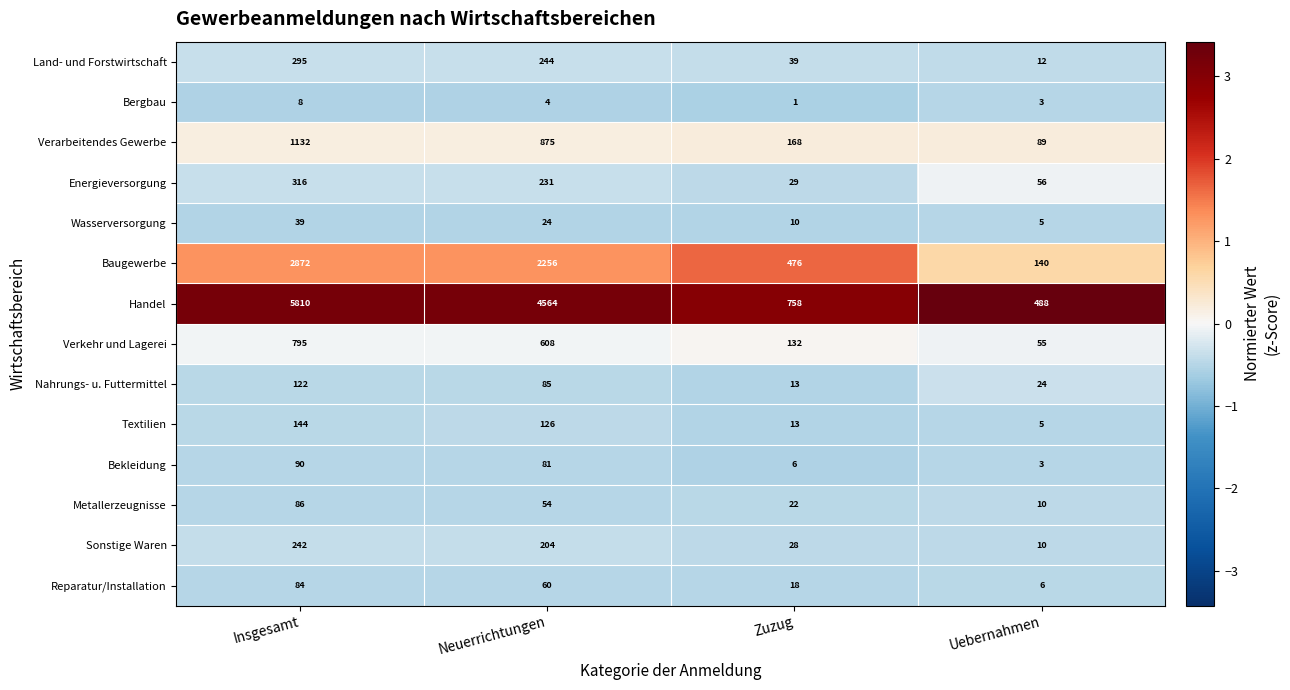

What is the minimum value for Textilien?

5